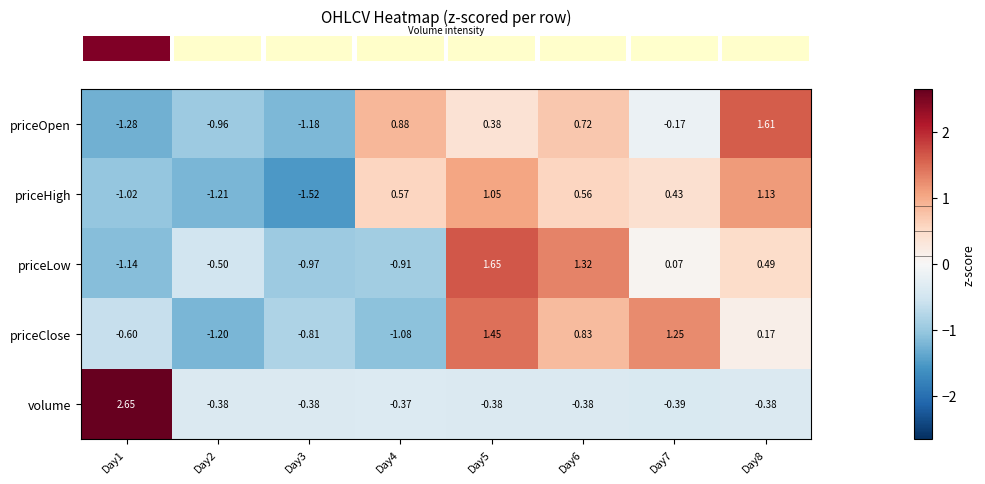

Which series has the largest range (max minus min)?

volume